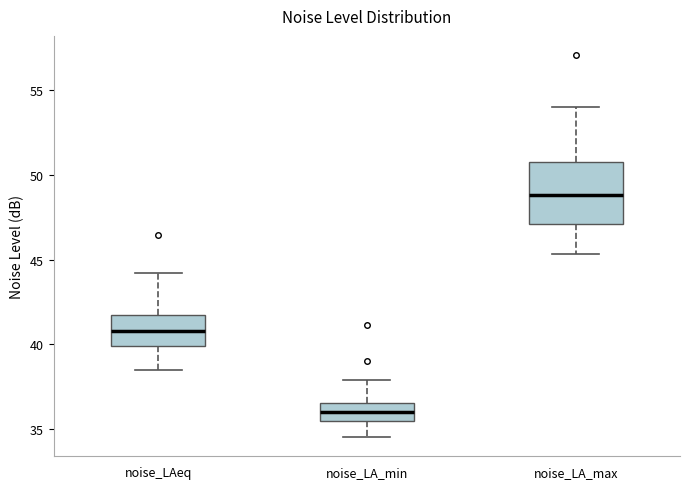

Reading left to right, transcribe this box plot: for each box, give where its median line is, the range the box spans, and where its two whiskers end, as read against the y-axis. The values are not printed on the chart, so give them approximately, as read against the axis.

noise_LAeq: median 41.0, box 40.0 to 41.5, whiskers 38.5 to 44.0
noise_LA_min: median 36.0, box 35.5 to 36.5, whiskers 34.5 to 38.0
noise_LA_max: median 49.0, box 47.0 to 51.0, whiskers 45.5 to 54.0